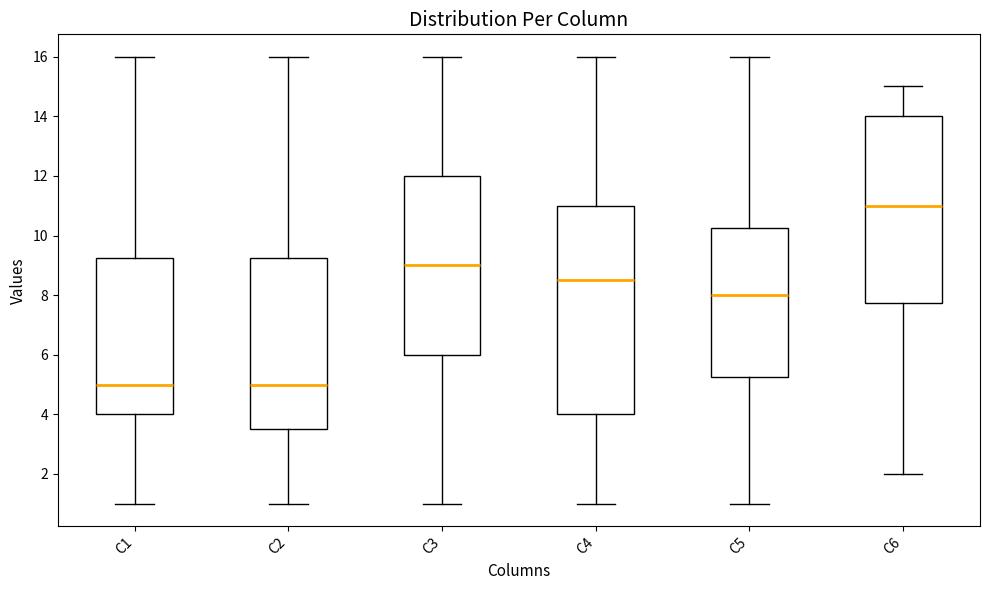

Reading left to right, read every box against the y-axis: the position of its median line, the range the box covers, and the ends of its whiskers. The values are not printed on the chart, so give them approximately, as read against the axis.

C1: median 5.0, box 4.0 to 9.2, whiskers 1.0 to 16.0
C2: median 5.0, box 3.6 to 9.2, whiskers 1.0 to 16.0
C3: median 9.0, box 6.0 to 12.0, whiskers 1.0 to 16.0
C4: median 8.6, box 4.0 to 11.0, whiskers 1.0 to 16.0
C5: median 8.0, box 5.2 to 10.2, whiskers 1.0 to 16.0
C6: median 11.0, box 7.8 to 14.0, whiskers 2.0 to 15.0